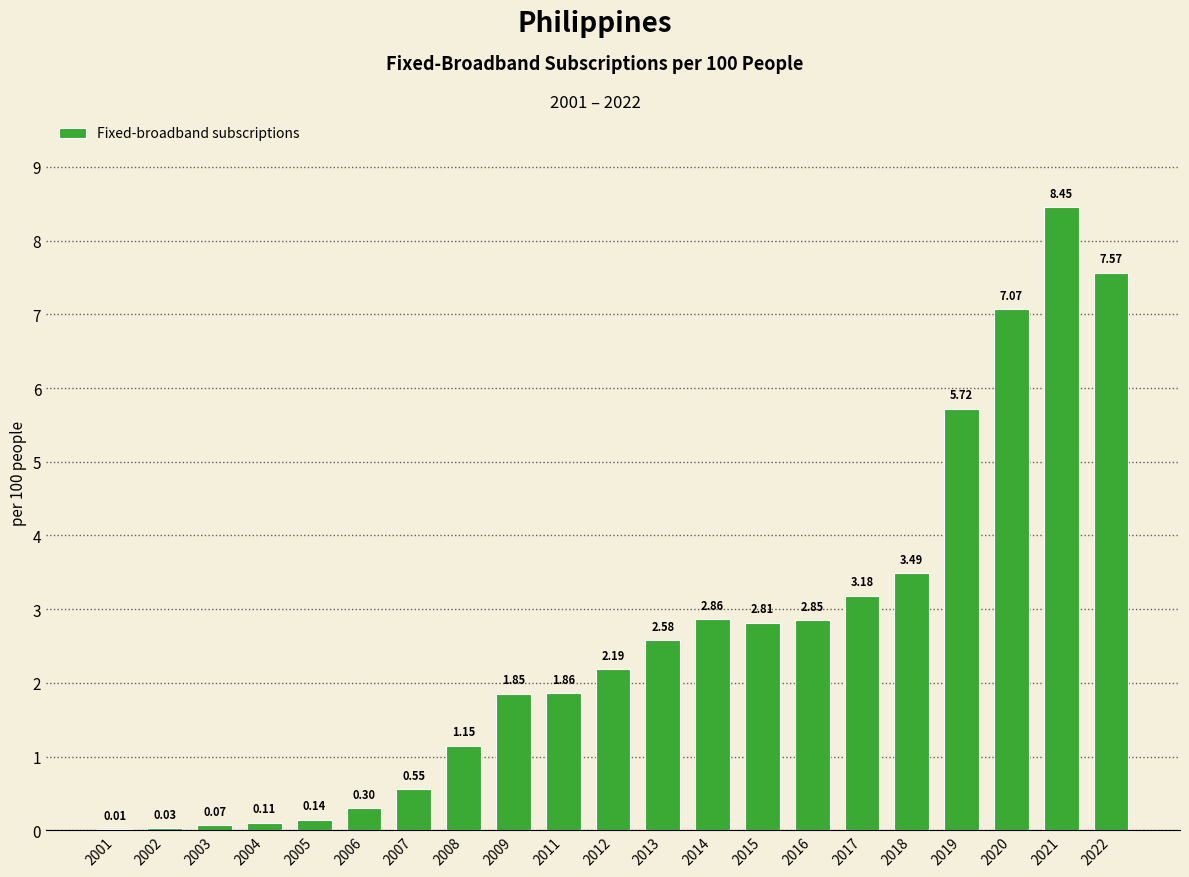

What is the sum of the values at 2012 and 2013?

4.8